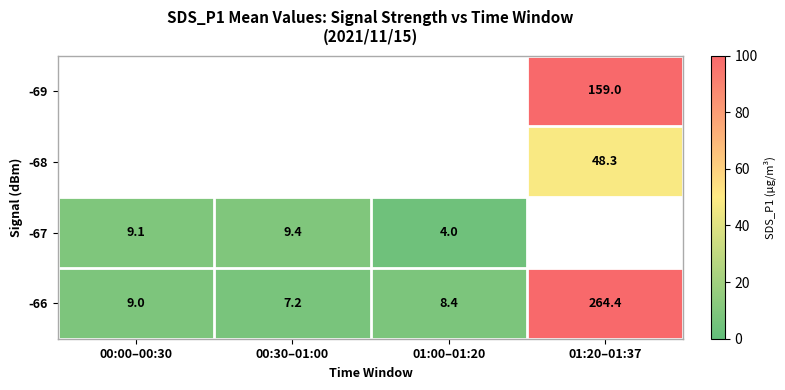

Which label corresponds to the smallest value in the chart?

01:00–01:20